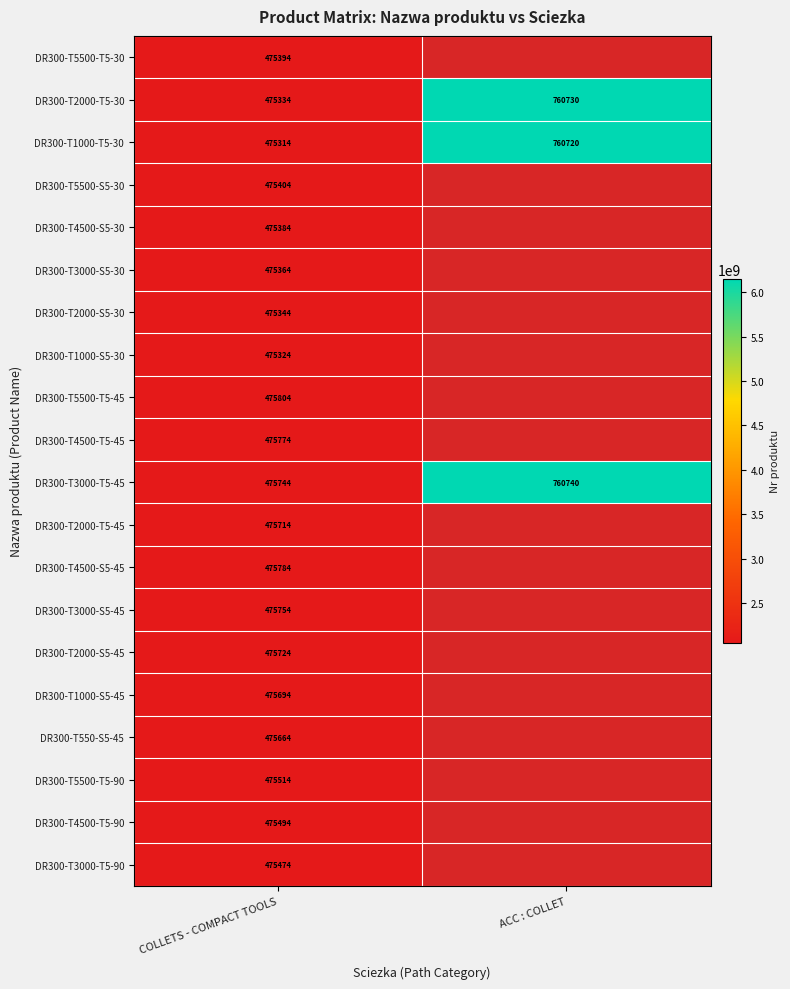

The value of DR300-T4500-S5-30 at COLLETS - COMPACT TOOLS is 475384. True or false?

True